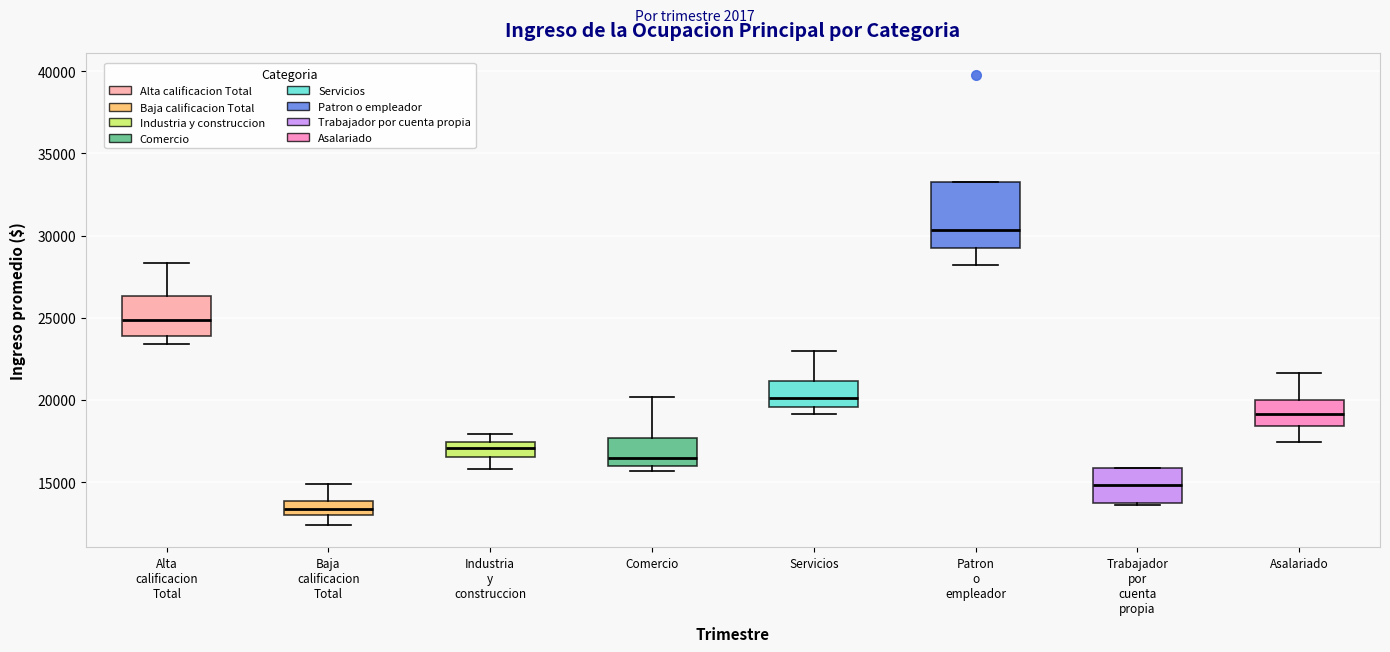

Reading left to right, read every box against the y-axis: the position of its median line, the range the box covers, and the ends of its whiskers. The values are not printed on the chart, so give them approximately, as read against the axis.

Alta calificacion Total: median 25000, box 24000 to 26500, whiskers 23500 to 28500
Baja calificacion Total: median 13500, box 13000 to 14000, whiskers 12500 to 15000
Industria y construccion: median 17000, box 16500 to 17500, whiskers 16000 to 18000
Comercio: median 16500, box 16000 to 17500, whiskers 15500 to 20000
Servicios: median 20000, box 19500 to 21000, whiskers 19000 to 23000
Patron o empleador: median 30500, box 29000 to 33500, whiskers 28000 to 33500
Trabajador por cuenta propia: median 15000, box 13500 to 16000, whiskers 13500 to 16000
Asalariado: median 19000, box 18500 to 20000, whiskers 17500 to 21500